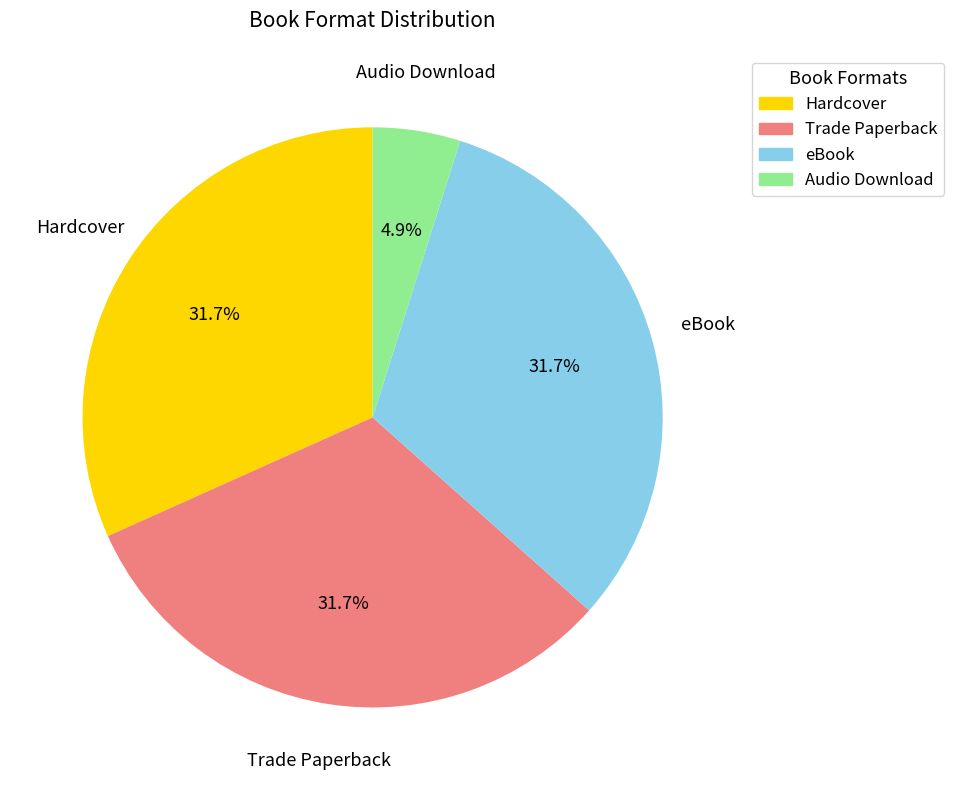

Is the sum of eBook and Hardcover greater than half?

Yes